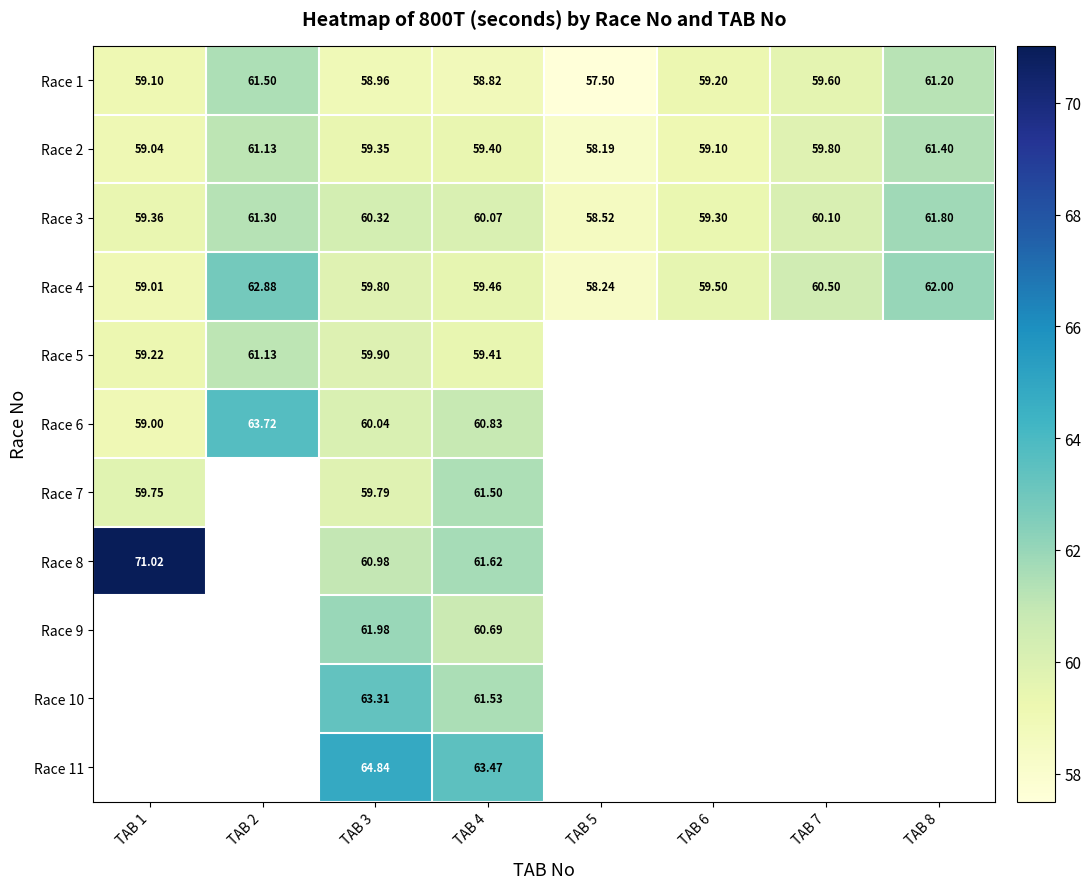

Which has a higher value, TAB 8 or TAB 5?

TAB 8